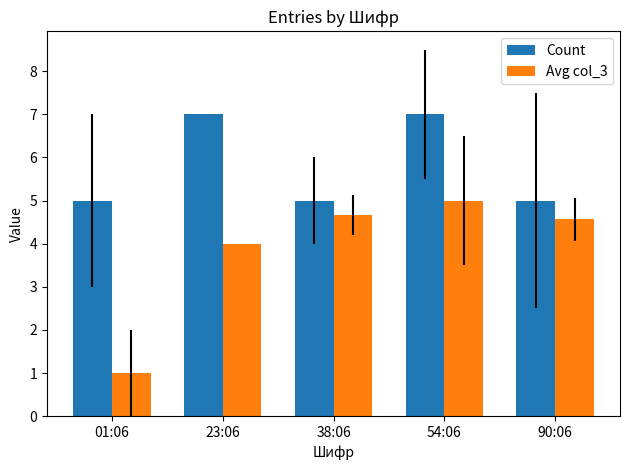

What is the lowest value of the Avg col_3 series?

1.0